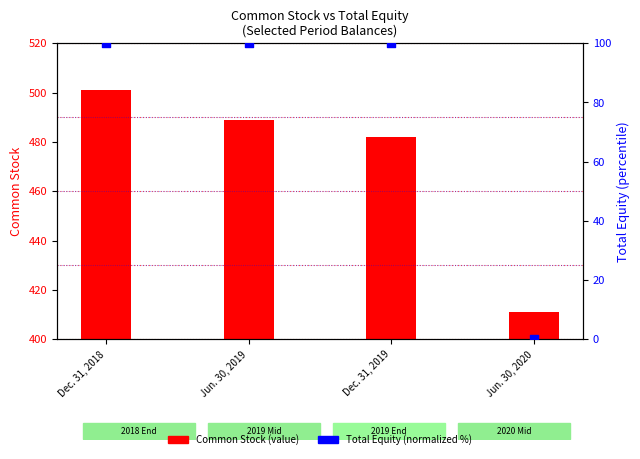

What is the total value across all series at Dec. 31, 2018?

601